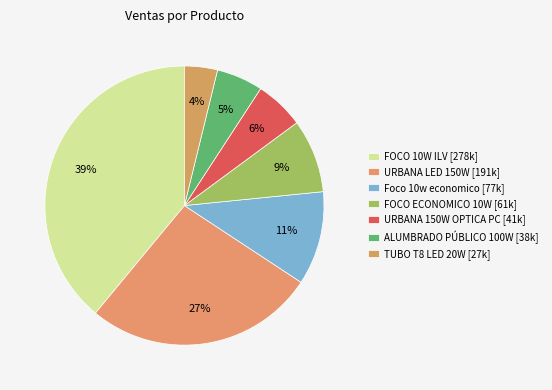

Which slice is the largest?

FOCO 10W ILV [278k]